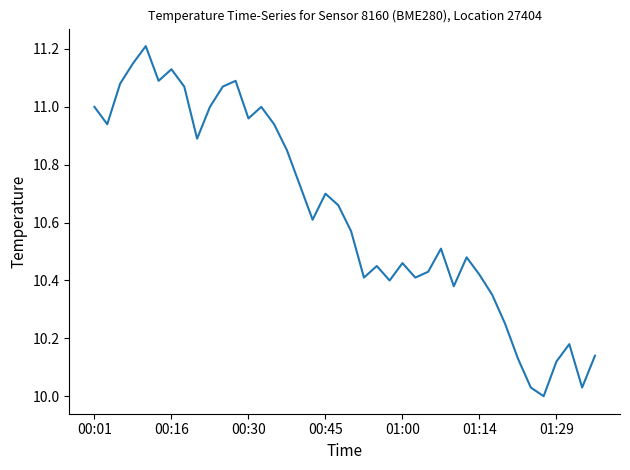

What is the difference between the maximum and minimum values?

1.2